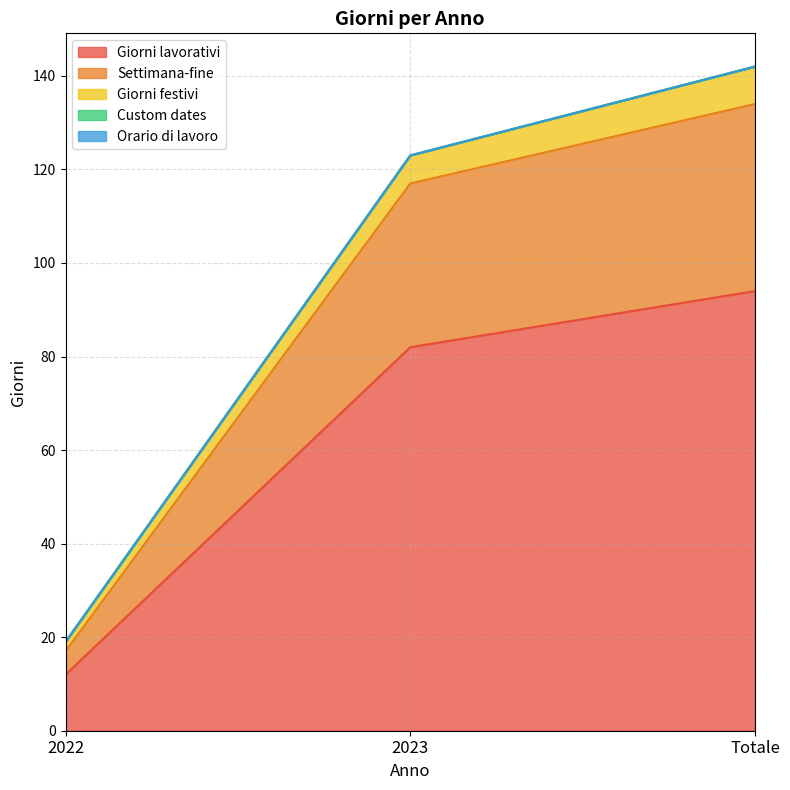

Is the value of Giorni lavorativi at 2023 greater than the value of Giorni festivi at 2022?

Yes